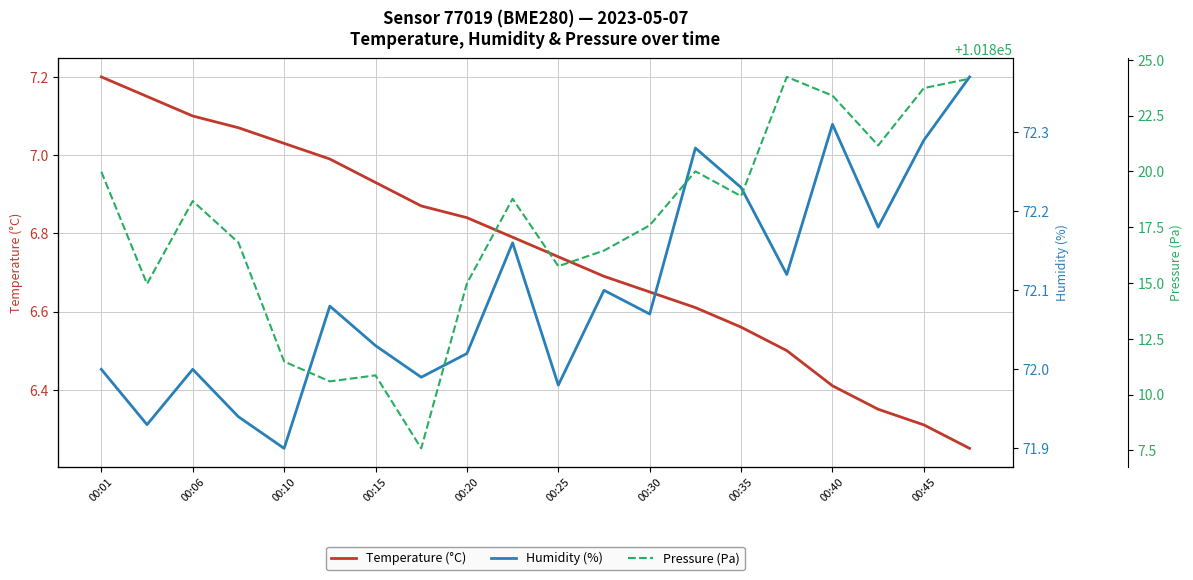

True or false: Temperature (°C) has a value of 9.9 at 00:35.

False